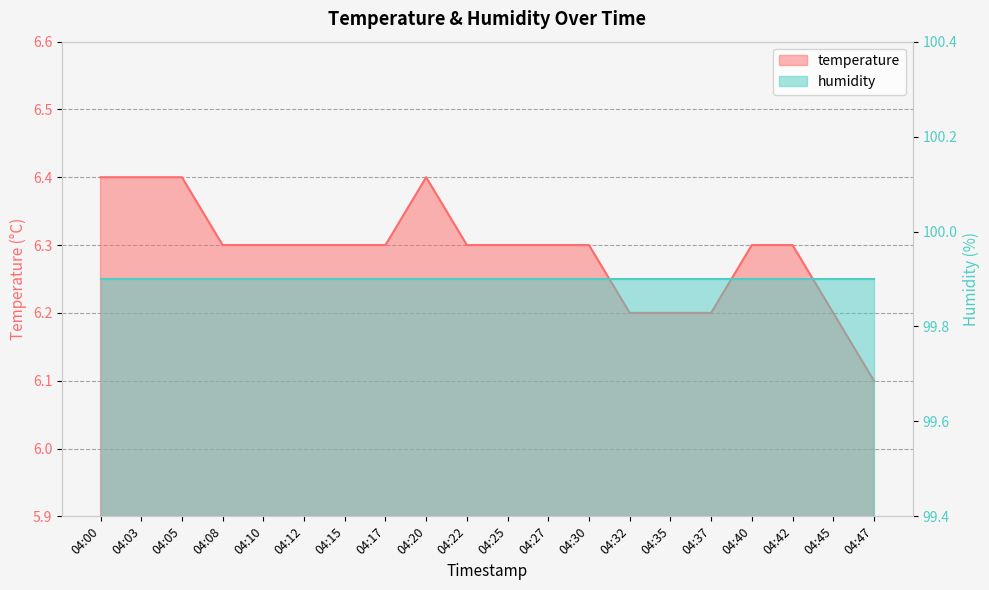

Count the values in the range 6 to 7.

20